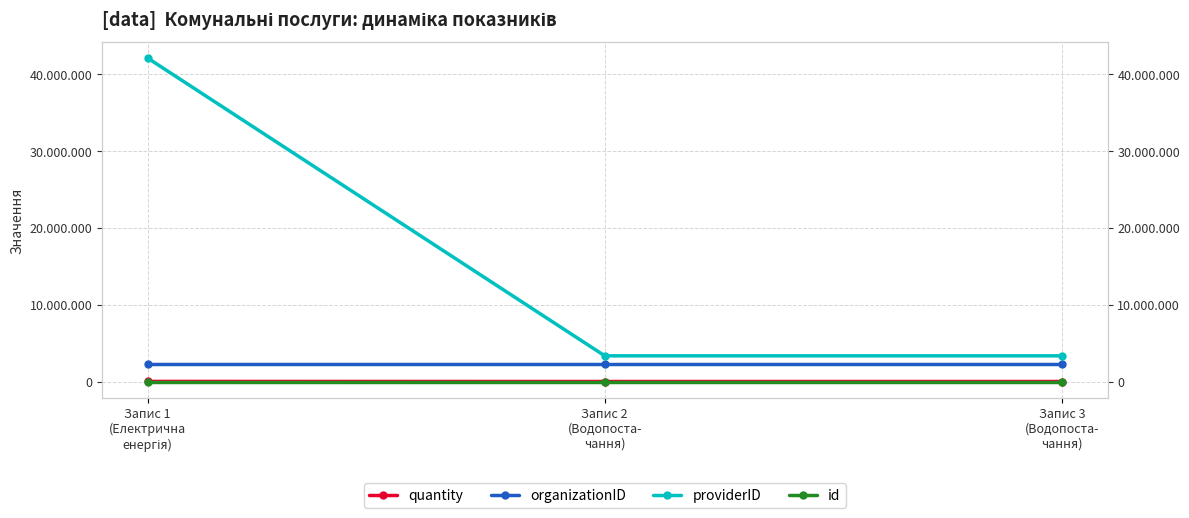

At how many categories does at least one series exceed 21464777?

1